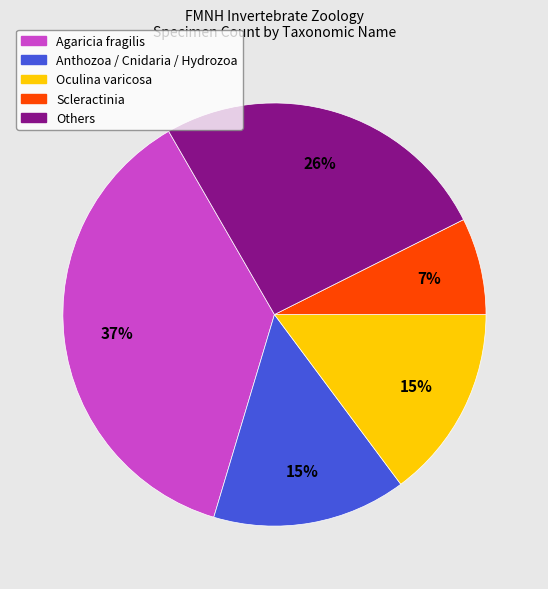

How many slices are in this pie chart?

5